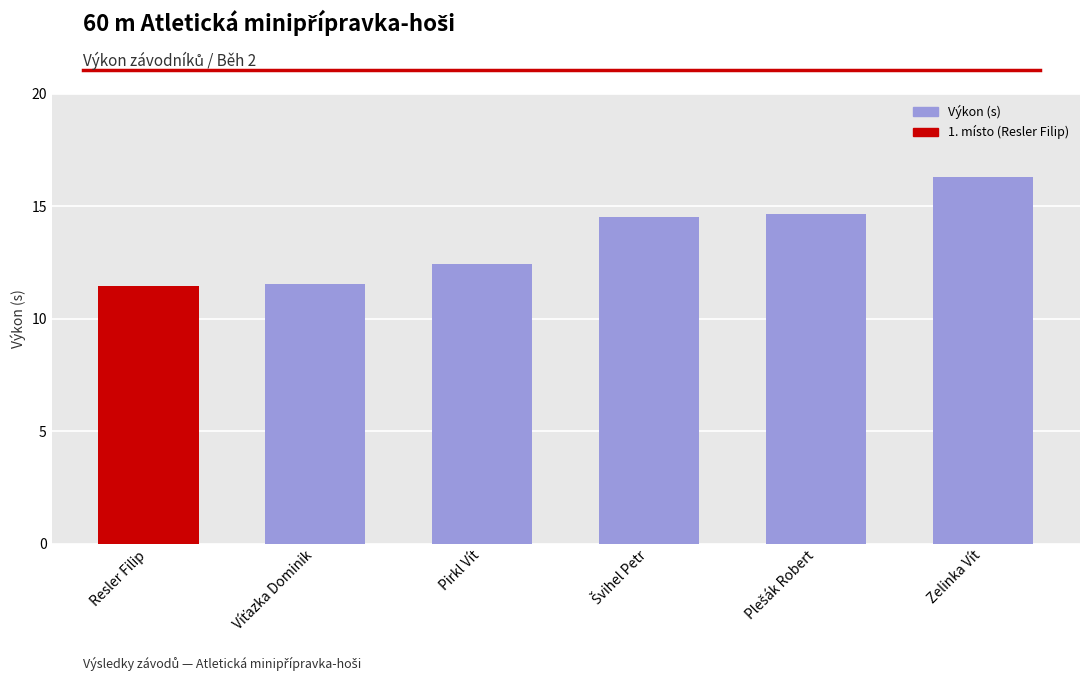

Which has a higher value, Pirkl Vít or Zelinka Vít?

Zelinka Vít